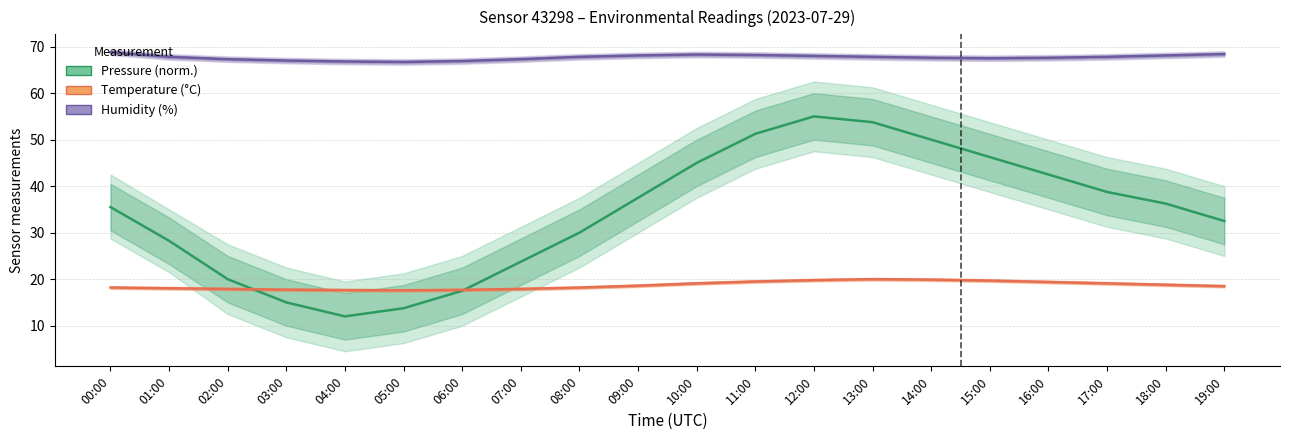

How many values in the Pressure (norm.) series exceed 36?

10